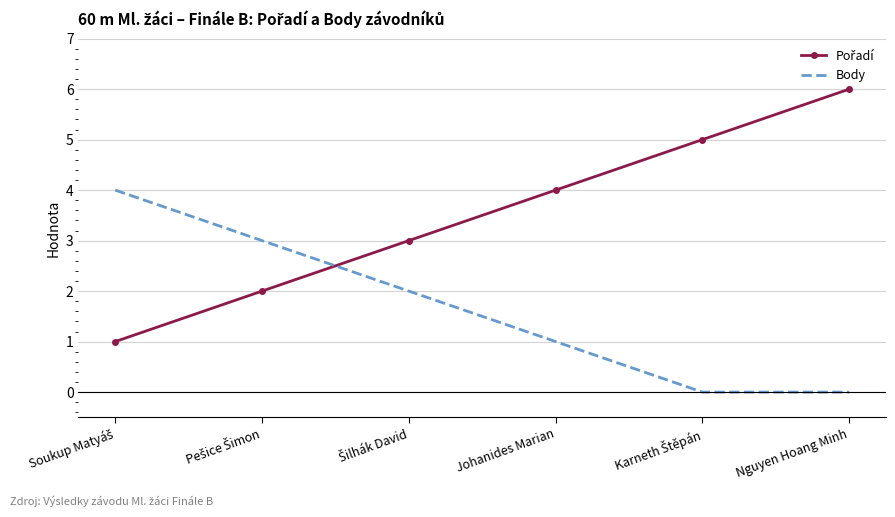

At which category does the chart reach its peak across all series?

Nguyen Hoang Minh